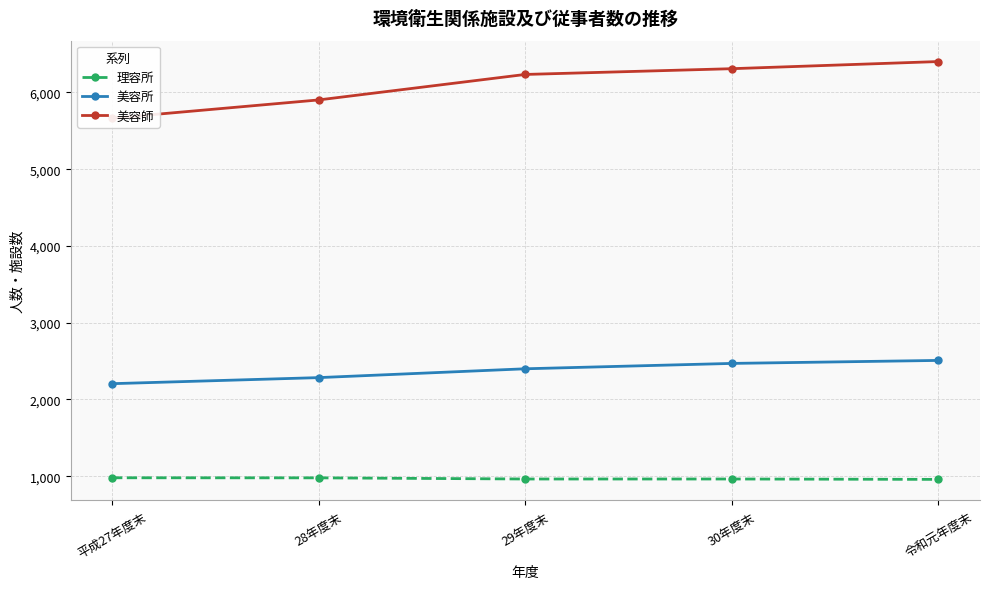

At which label does 美容所 first exceed 2400?

30年度末